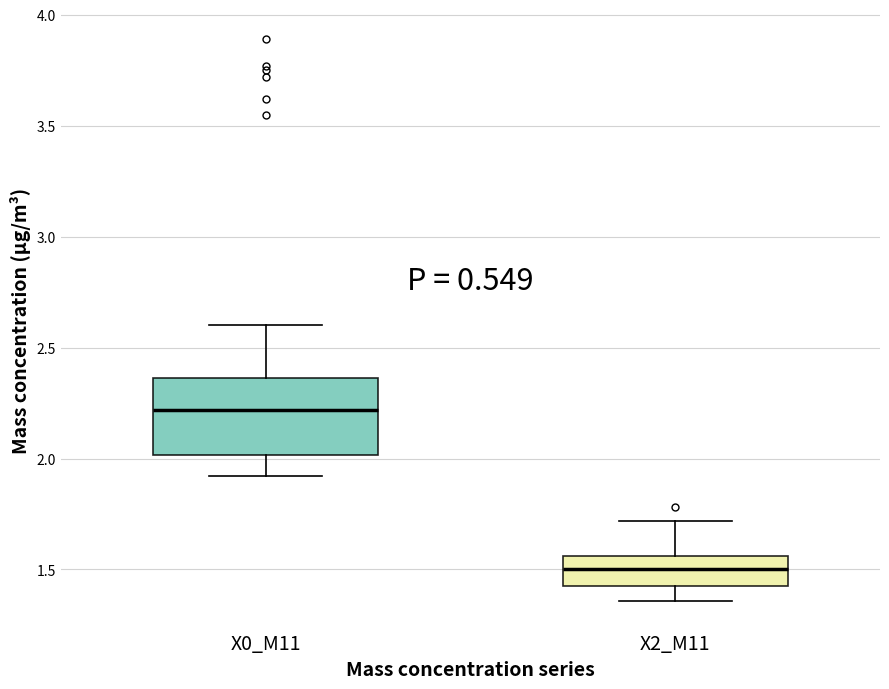

Which box is the tallest, from its lower edge to its upper edge?

X0_M11